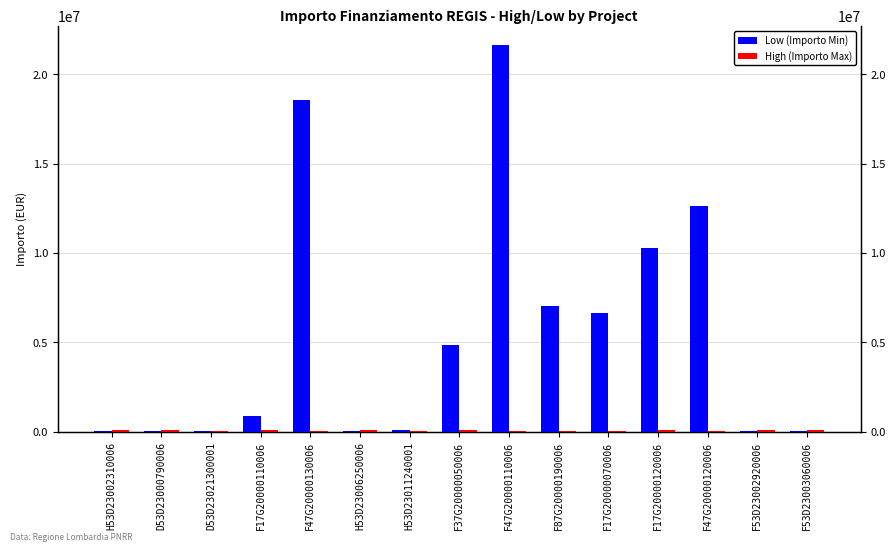

What is the difference between the maximum and second lowest values in the High (Importo Max) series?

78586.8